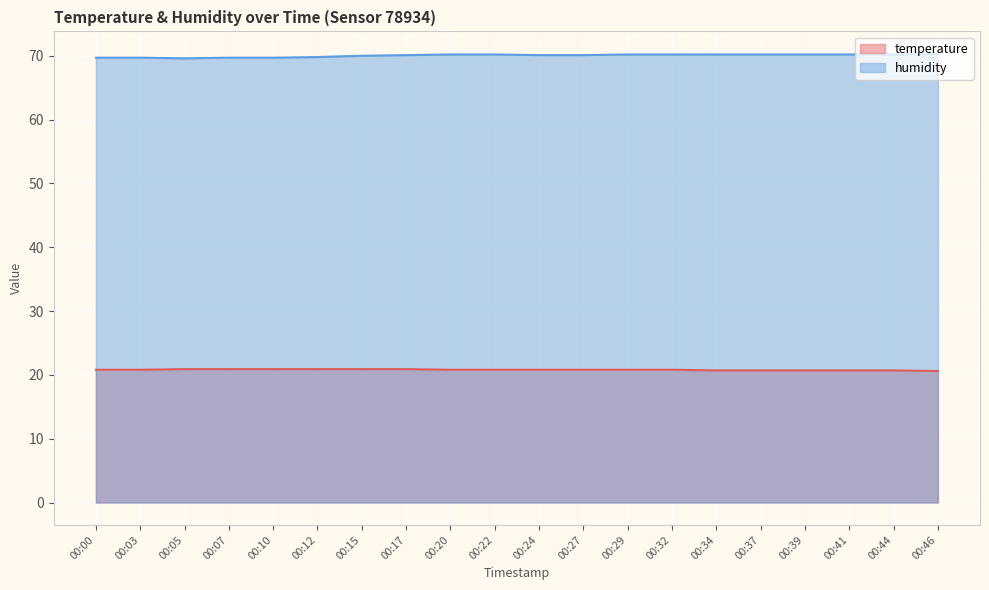

Which category has the lowest value in the humidity series?

00:05